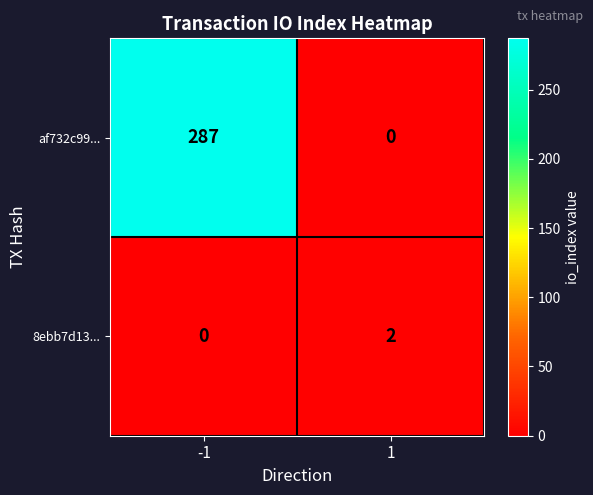

Reading left to right, list all the values displayed in this chart.

af732c99...: -1=287	1=0
8ebb7d13...: -1=0	1=2